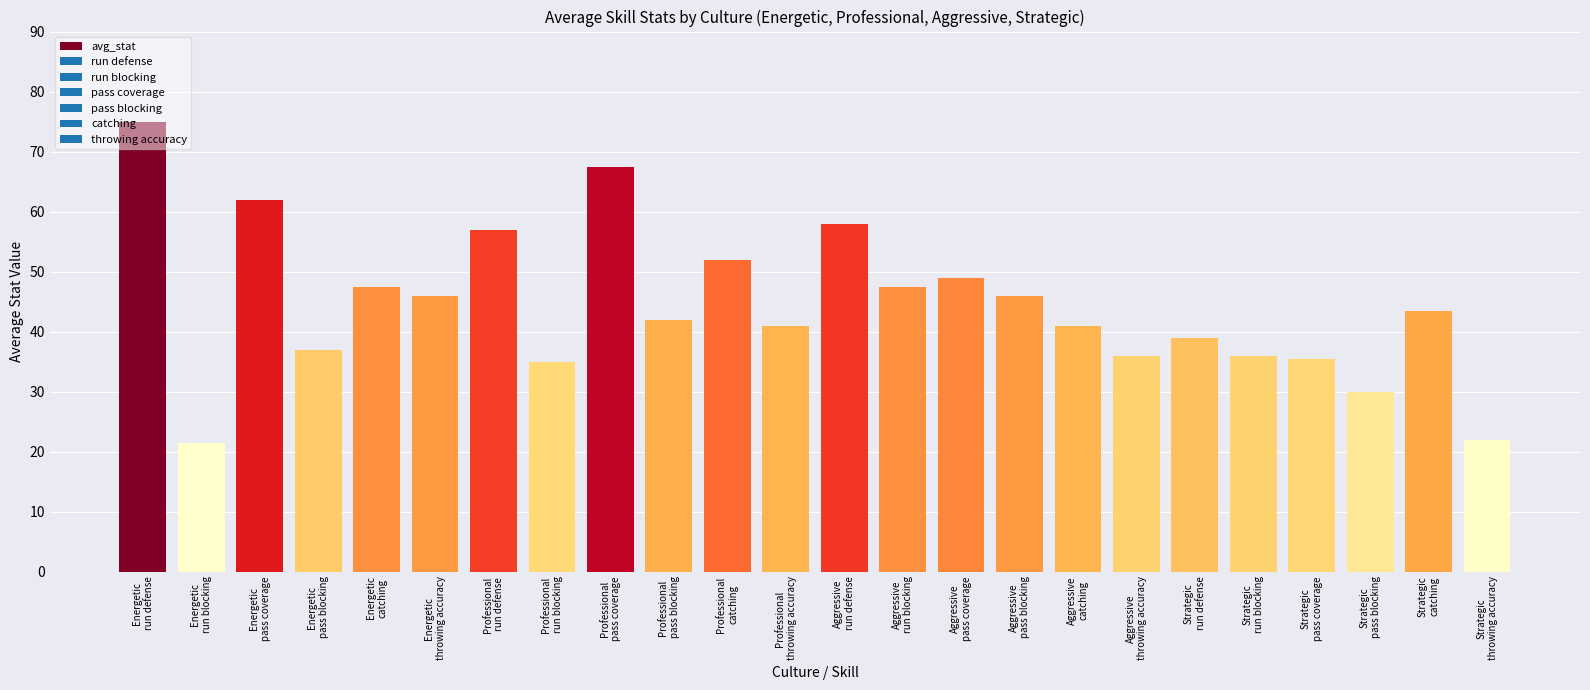

What is the value of the 22nd bar from the left?

30.0